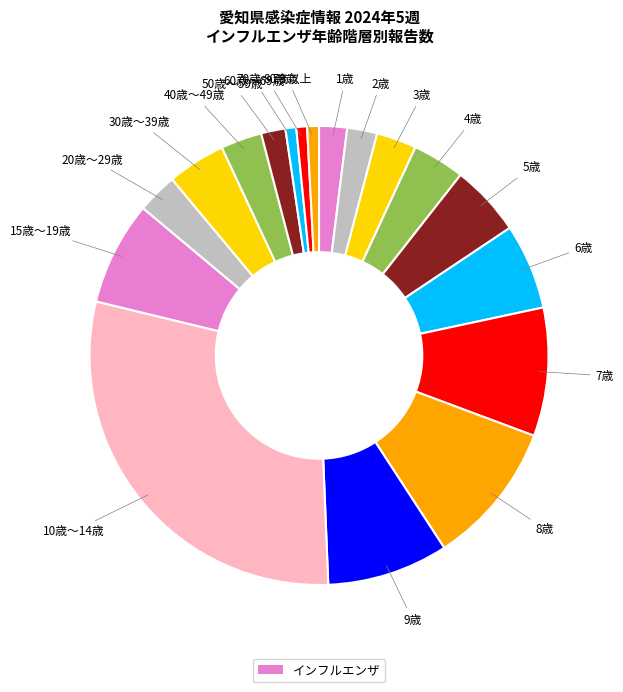

Count the number of slices in the pie.

18